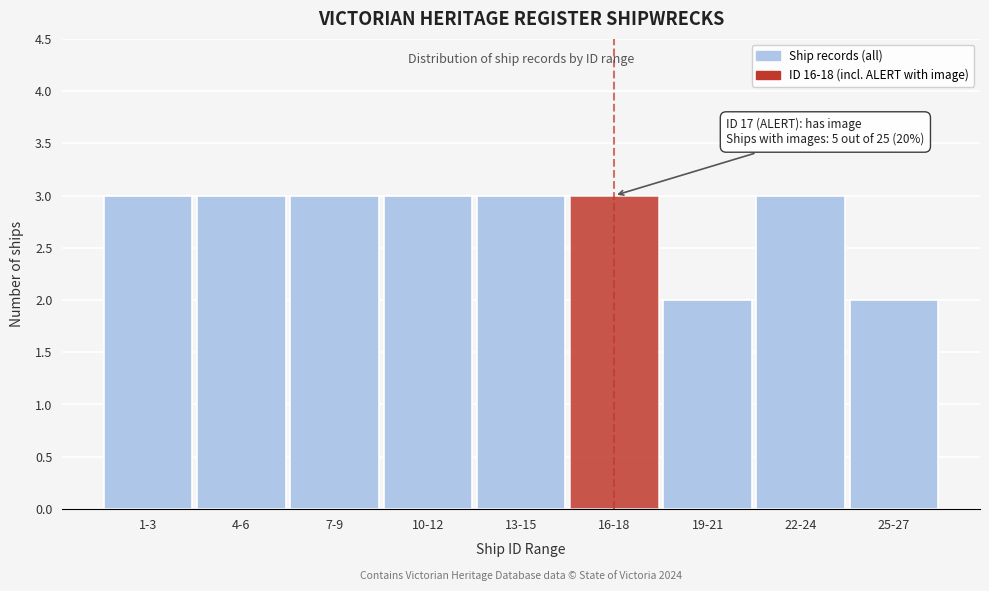

Reading left to right, transcribe all the data shown in this chart.

3	3	3	3	3	3	2	3	2